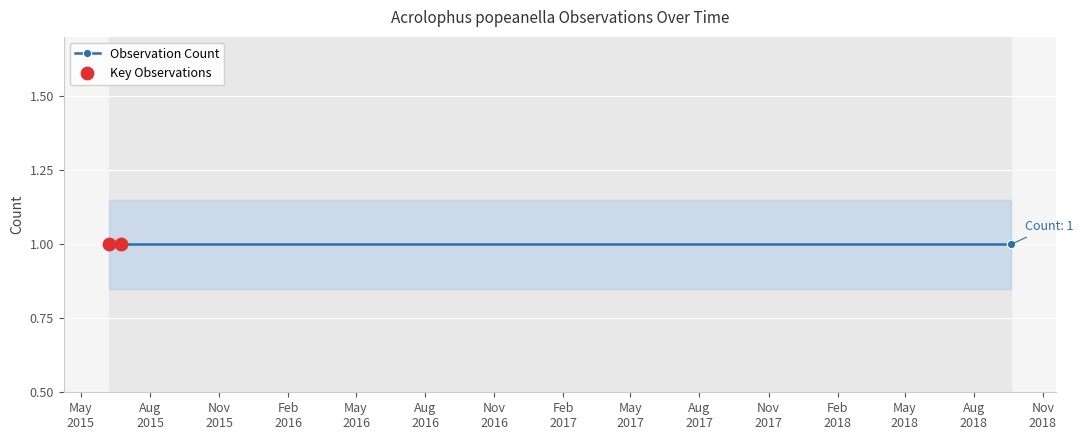

Is the value of Count_lower at 2015-06-23 greater than the value of Count at 2015-06-07?

No